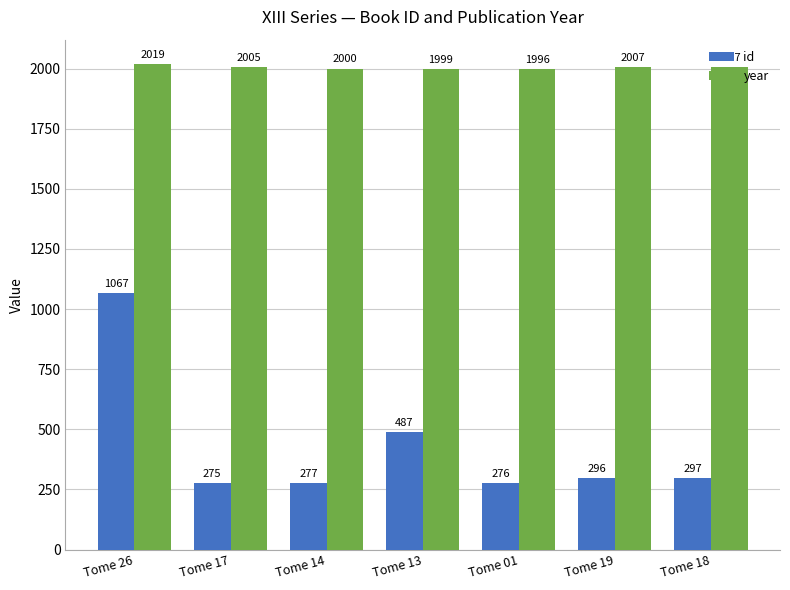

What is the difference between the year values at Tome 19 and Tome 13?

8